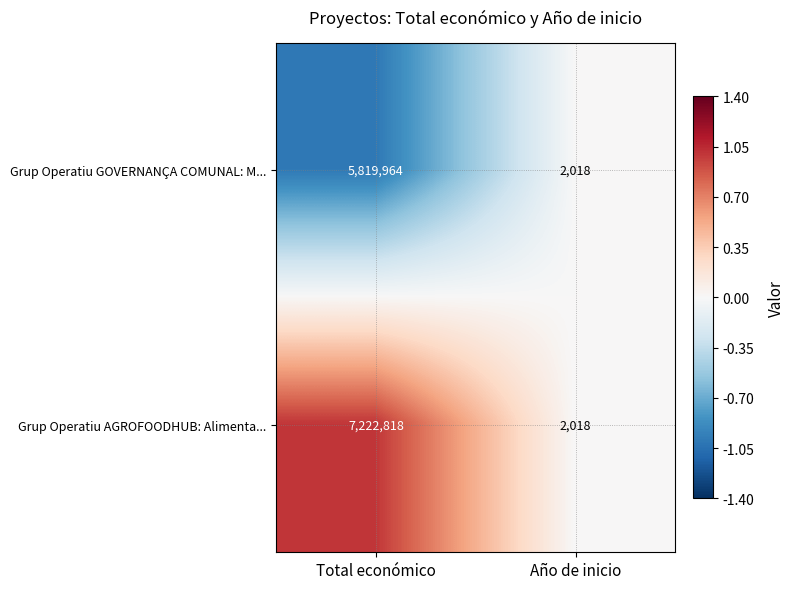

At which category is the sum across all series the highest?

Total económico